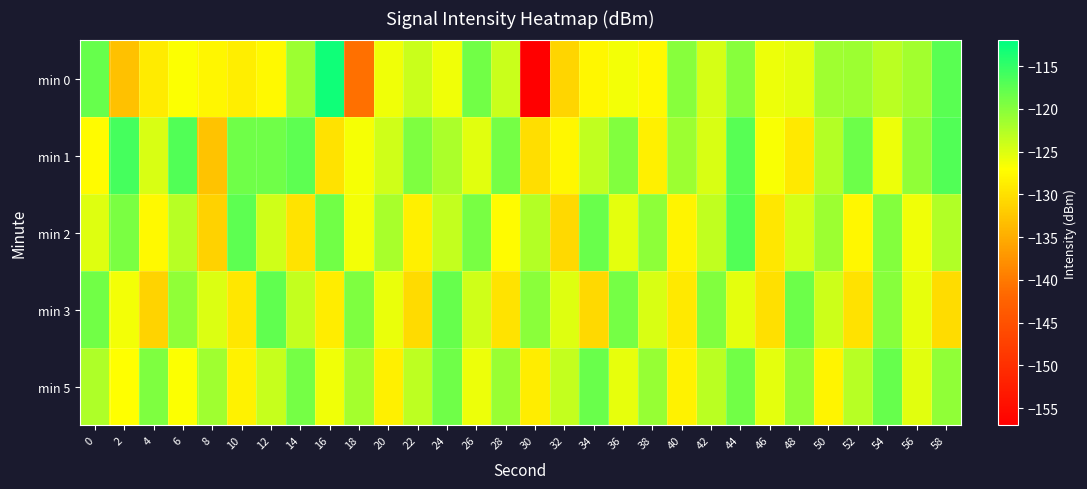

Reading left to right, what are all the values shown in this chart?

min 0: 0=-118.0	2=-133.0	4=-129.0	6=-126.8	8=-127.9	10=-128.6	12=-127.5	14=-121.2	16=-112.9	18=-141.0	20=-126.2	22=-123.9	24=-126.2	26=-118.7	28=-123.9	30=-157.0	32=-131.1	34=-127.8	36=-126.3	38=-127.5	40=-120.0	42=-124.6	44=-120.0	46=-125.9	48=-125.4	50=-121.5	52=-121.2	54=-123.0	56=-121.5	58=-117.3
min 1: 0=-127.5	2=-116.1	4=-124.7	6=-116.9	8=-132.8	10=-118.7	12=-118.7	14=-117.5	16=-129.8	18=-126.5	20=-124.3	22=-119.5	24=-122.1	26=-125.3	28=-118.9	30=-130.2	32=-127.8	34=-123.4	36=-119.7	38=-128.5	40=-121.3	42=-124.8	44=-117.2	46=-126.6	48=-129.1	50=-122.7	52=-118.4	54=-125.9	56=-120.6	58=-116.8
min 2: 0=-125.1	2=-119.3	4=-127.6	6=-122.8	8=-131.4	10=-117.5	12=-124.2	14=-129.7	16=-118.8	18=-126.3	20=-121.9	22=-128.5	24=-123.6	26=-119.1	28=-127.3	30=-122.7	32=-130.8	34=-118.2	36=-125.5	38=-120.4	40=-128.1	42=-123.3	44=-116.9	46=-129.4	48=-124.6	50=-121.2	52=-127.8	54=-119.8	56=-126.1	58=-122.5
min 3: 0=-118.7	2=-126.4	4=-131.2	6=-120.6	8=-124.9	10=-129.3	12=-117.8	14=-123.5	16=-128.7	18=-119.4	20=-125.8	22=-130.5	24=-118.1	26=-124.3	28=-129.6	30=-120.2	32=-125.1	34=-130.8	36=-118.9	38=-124.7	40=-129.2	42=-119.6	44=-125.4	46=-130.1	48=-118.5	50=-124.0	52=-129.8	54=-120.0	56=-125.7	58=-130.3
min 5: 0=-122.3	2=-127.1	4=-119.5	6=-126.8	8=-121.4	10=-128.2	12=-123.7	14=-118.9	16=-126.1	18=-121.8	20=-128.5	22=-123.2	24=-118.6	26=-125.9	28=-121.1	30=-128.8	32=-123.5	34=-118.3	36=-125.7	38=-120.9	40=-128.3	42=-123.0	44=-118.7	46=-125.5	48=-120.7	50=-128.1	52=-122.8	54=-118.1	56=-125.3	58=-120.5